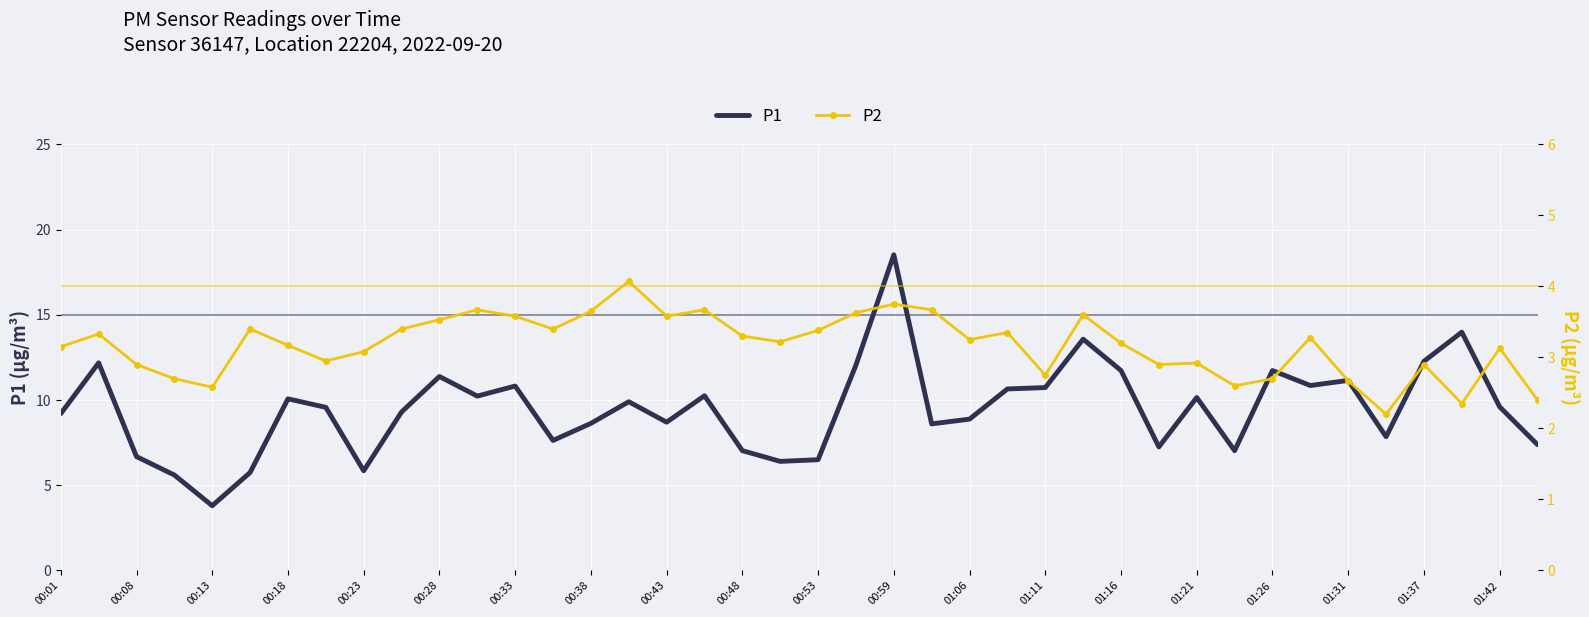

What is the greatest value displayed?

18.5